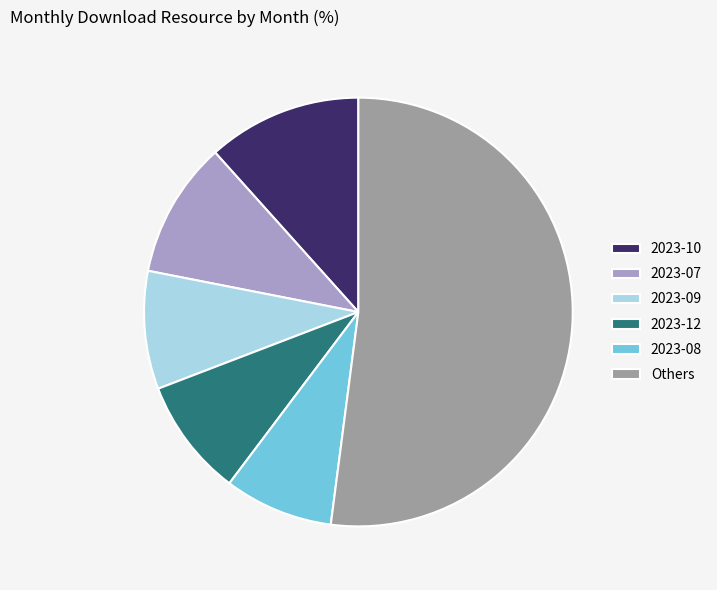

Combined, do Others and 2023-08 account for over 50%?

Yes